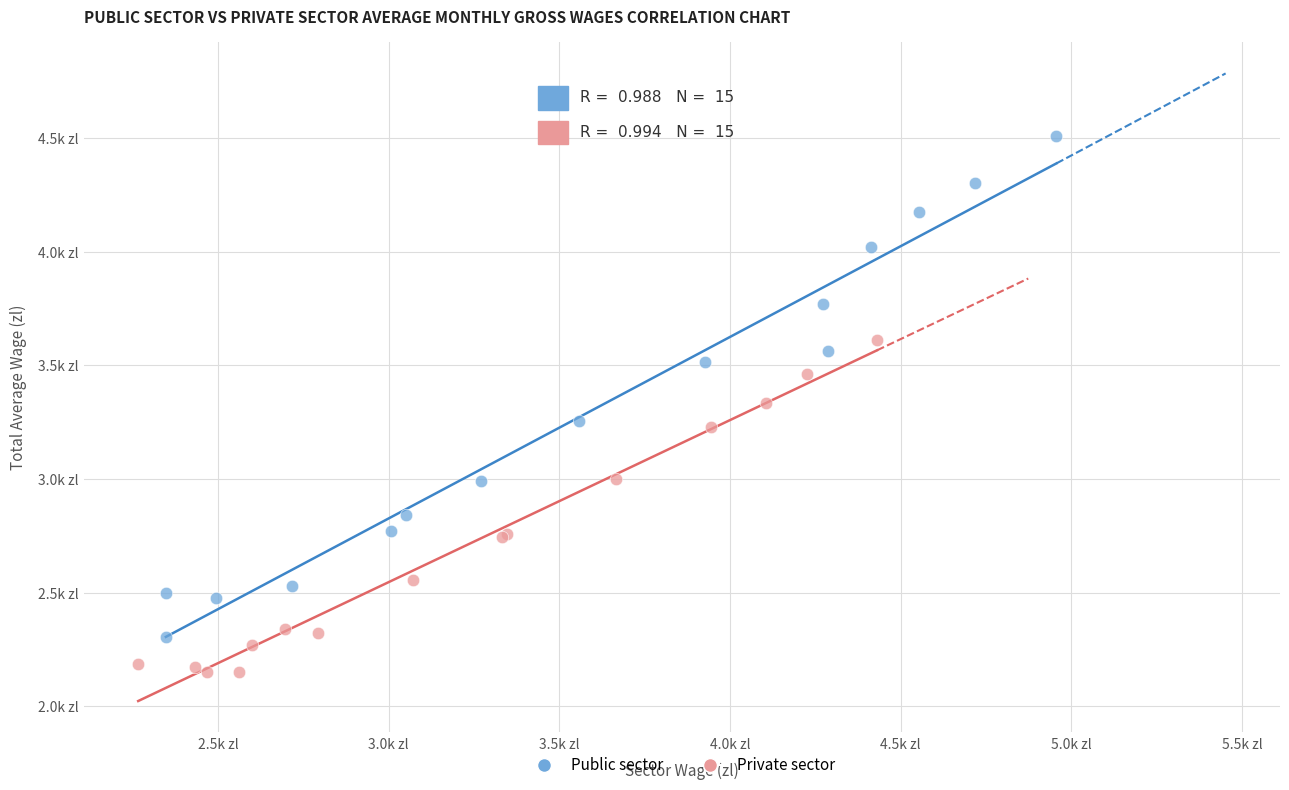

What are all the series names shown in the legend?

Public sector, Private sector